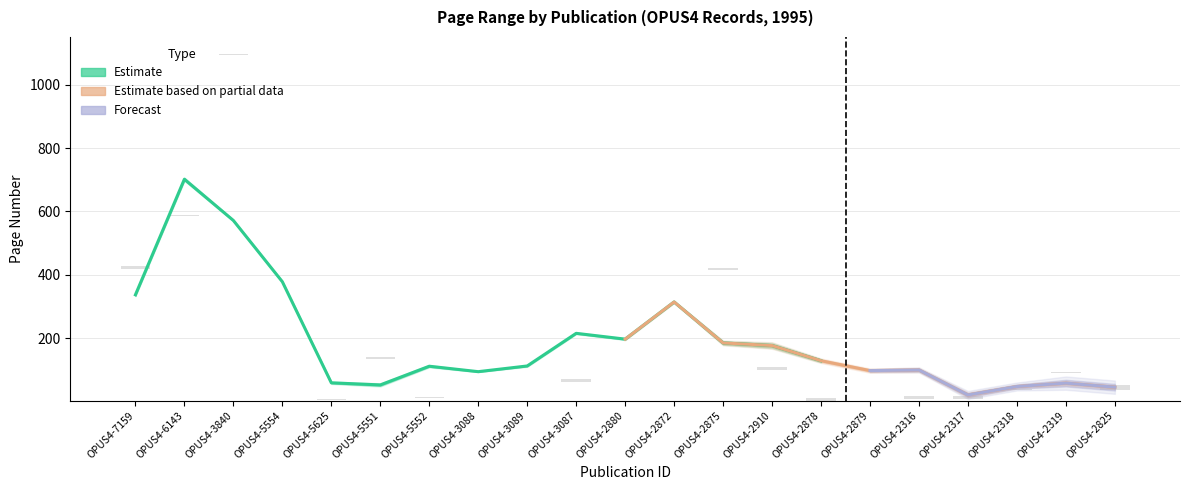

Does the chart contain any negative values?

No